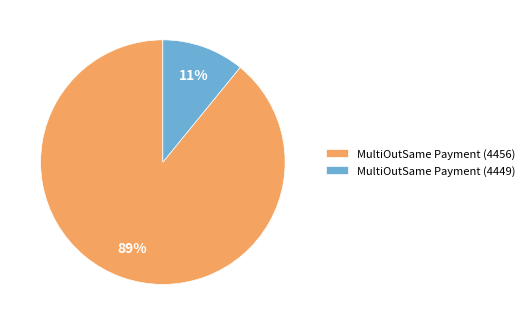

To the nearest percent, what percentage of the pie is MultiOutSame Payment (4456)?

89%